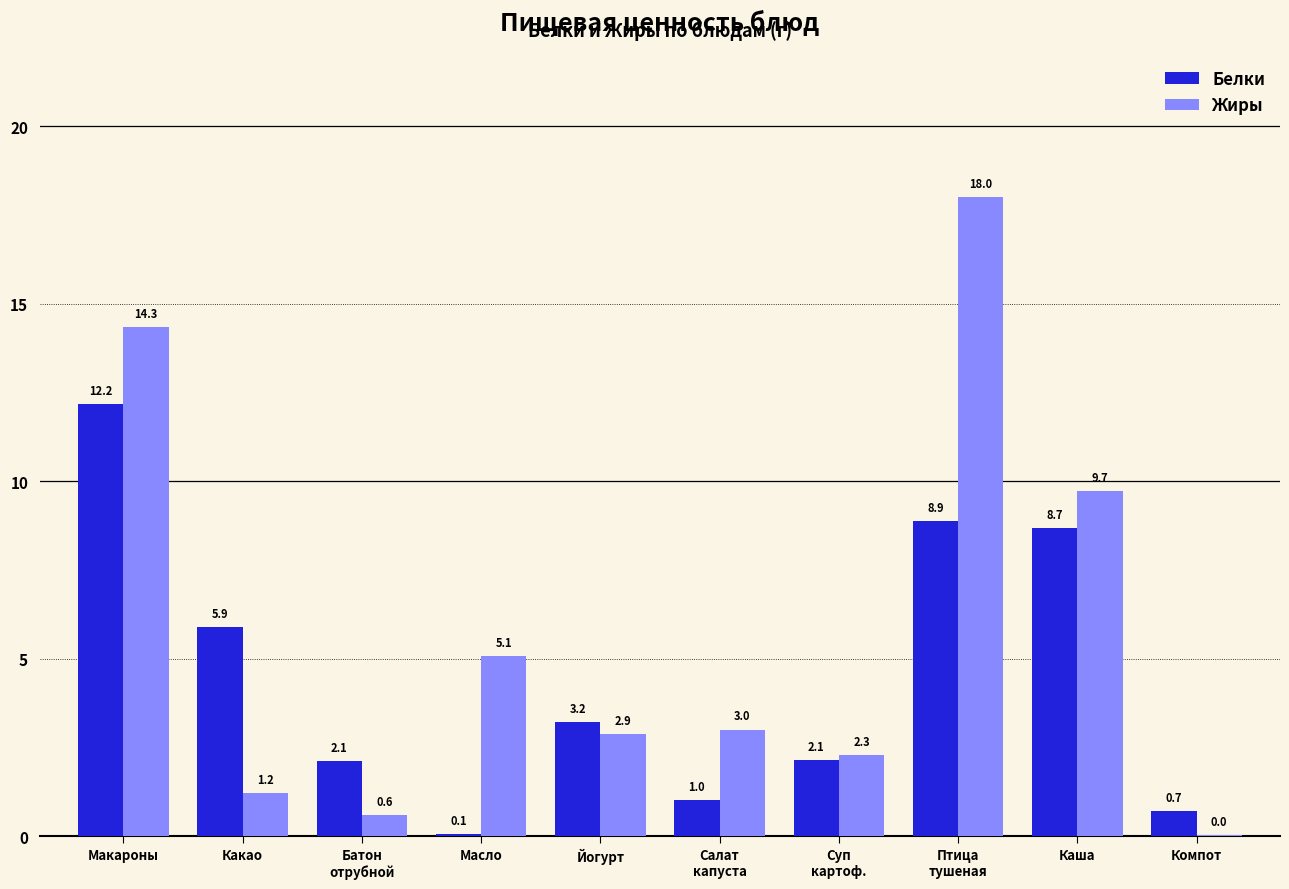

What is the sum of all Жиры values?

57.1